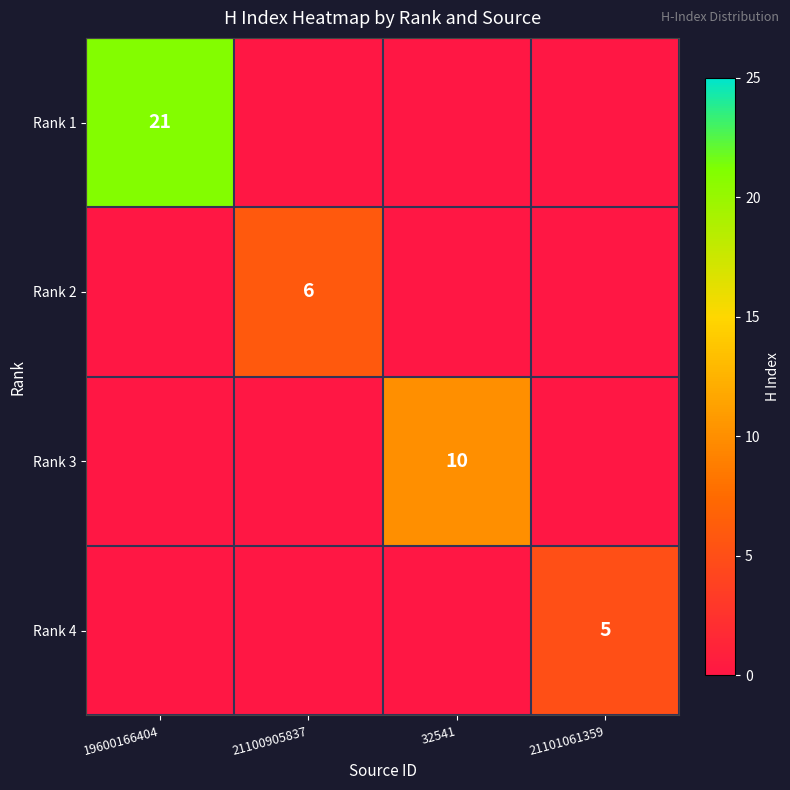

Is it true that Rank 2 equals 6 at 21100905837?

True